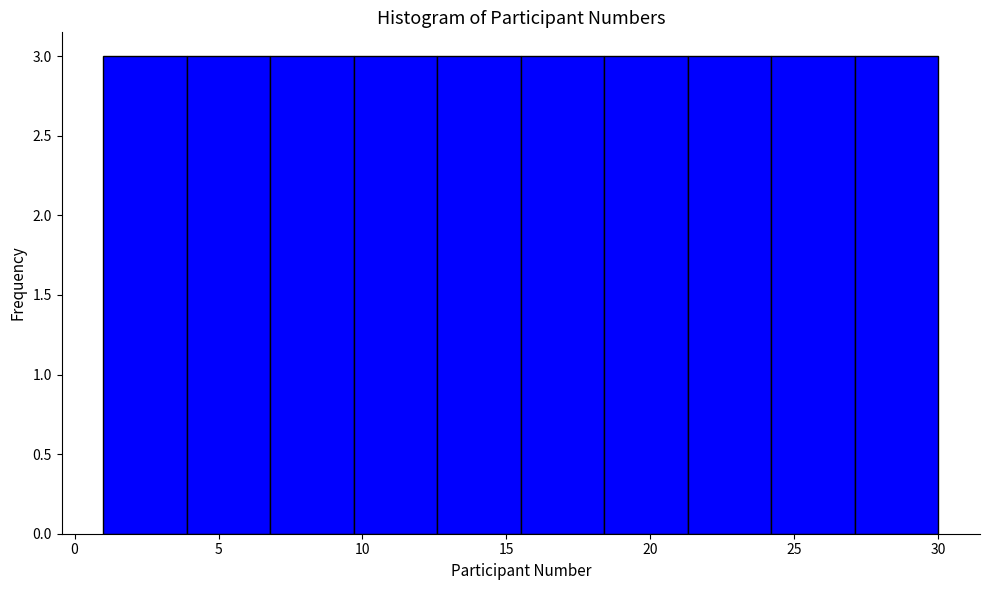

What is the height of the bar covering 18.4 to 21.3 on the x-axis? Neither the bar edges nor the heights are printed on the chart, so give them approximately, as read against the axes.

3